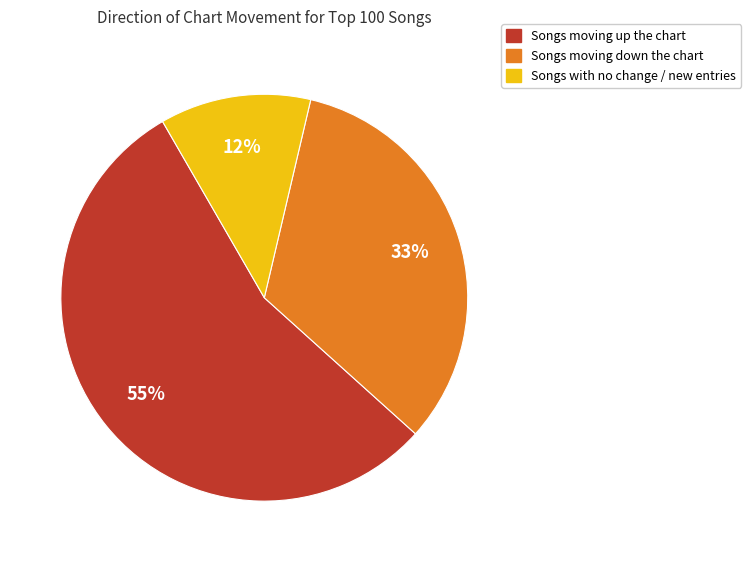

To the nearest percent, what is the difference between the largest and smallest slice percentages?

43%